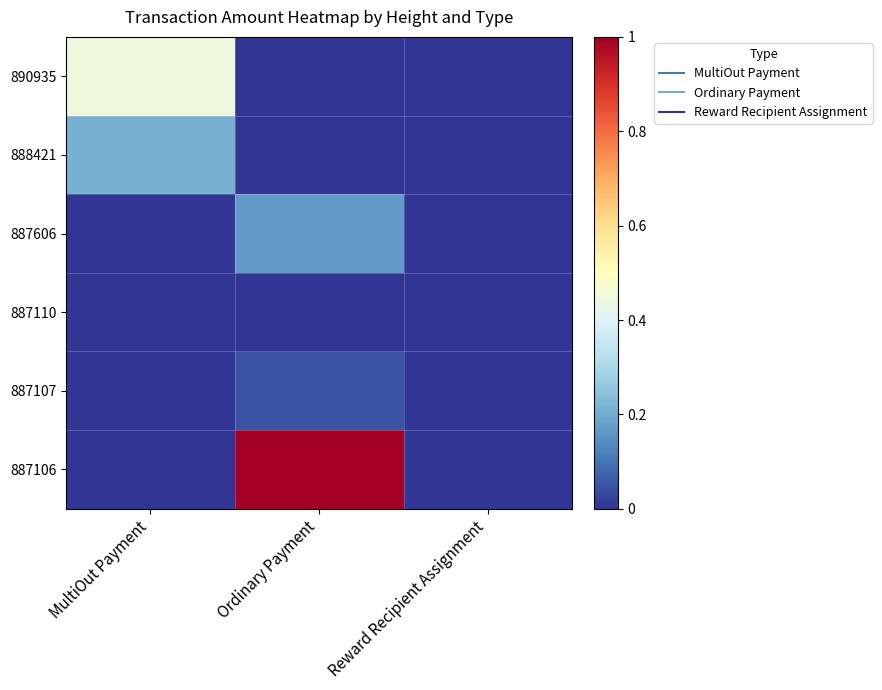

Rank the series at MultiOut Payment from highest to lowest value.

890935, 888421, 887606, 887110, 887107, 887106